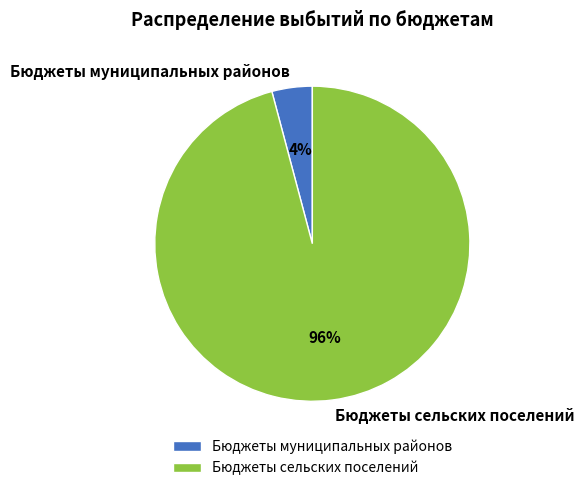

Rank the categories by value from lowest to highest.

Бюджеты муниципальных районов, Бюджеты сельских поселений